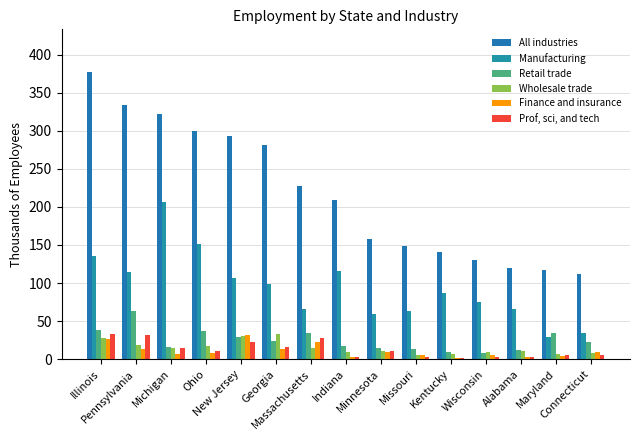

At Massachusetts, list the series in order from smallest to largest.

Wholesale trade, Finance and insurance, Prof, sci, and tech, Retail trade, Manufacturing, All industries